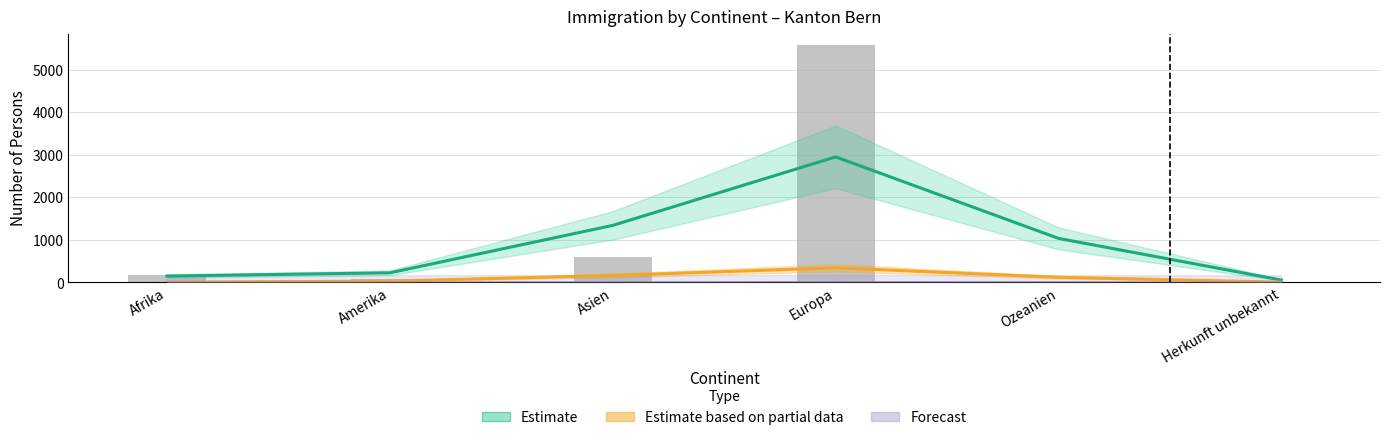

Is the value of Forecast at Ozeanien greater than the value of Estimate at Ozeanien?

No